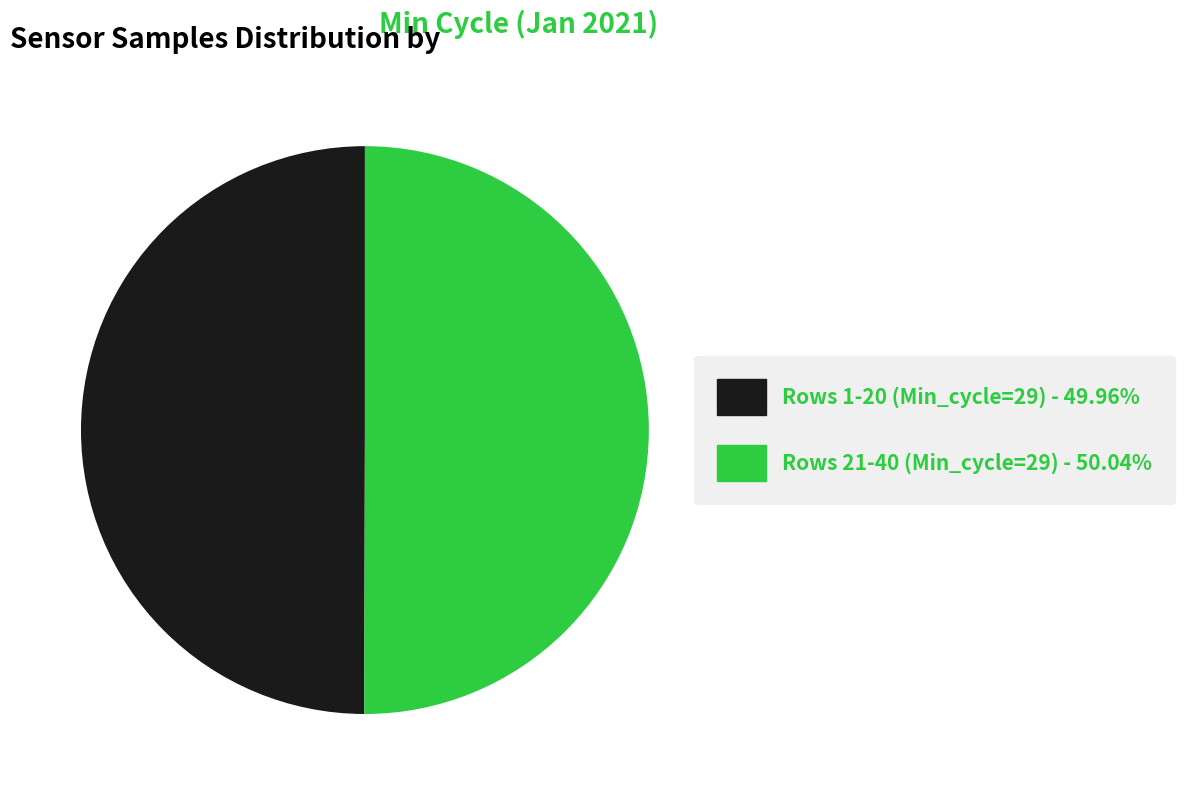

How many slices are in this pie chart?

2